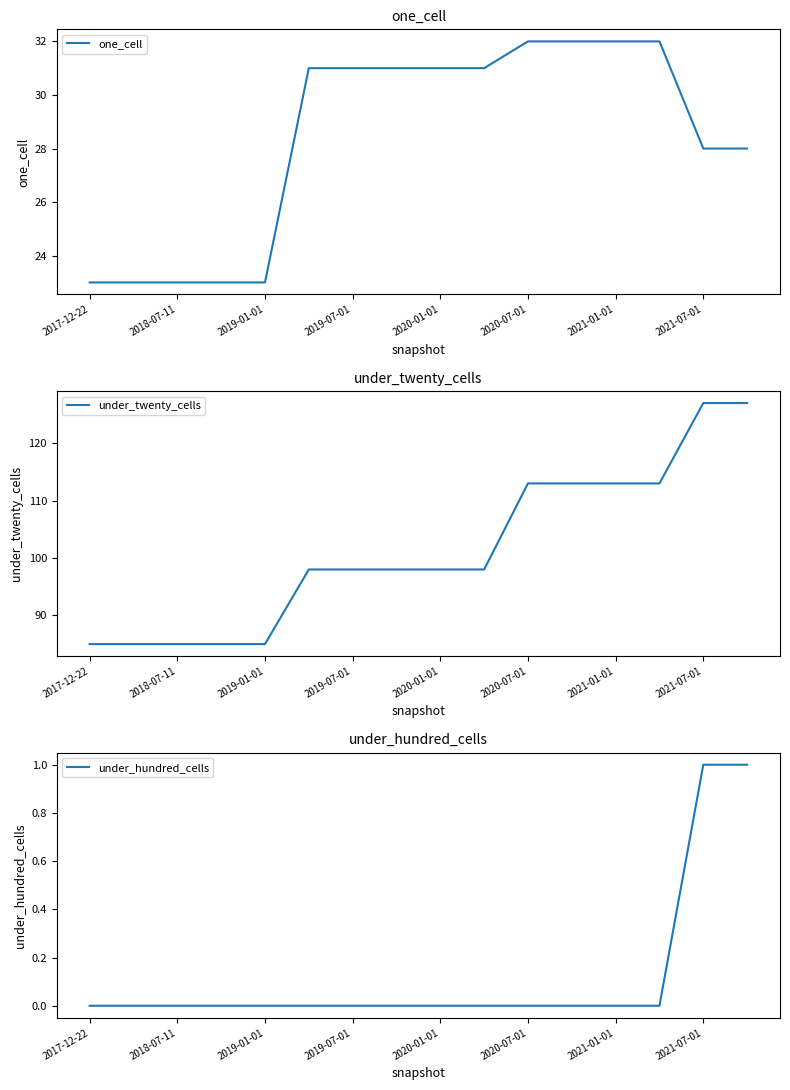

At how many categories does at least one series exceed 39?

16